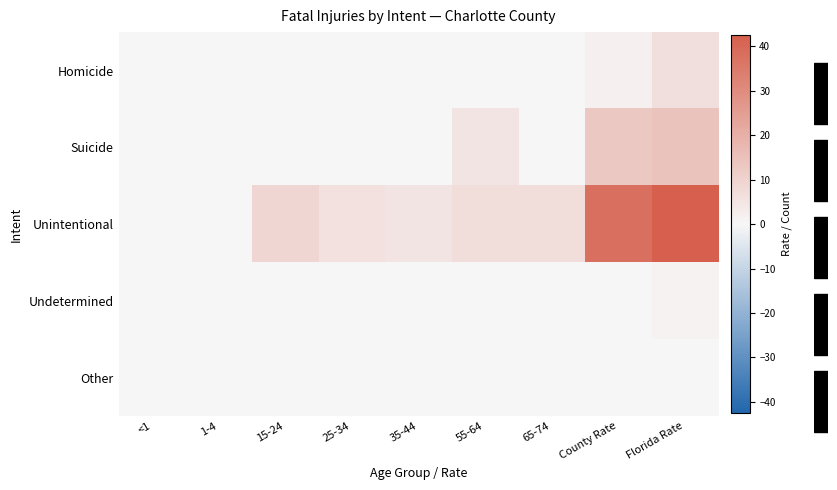

Which series changed the most between <1 and 65-74?

Unintentional